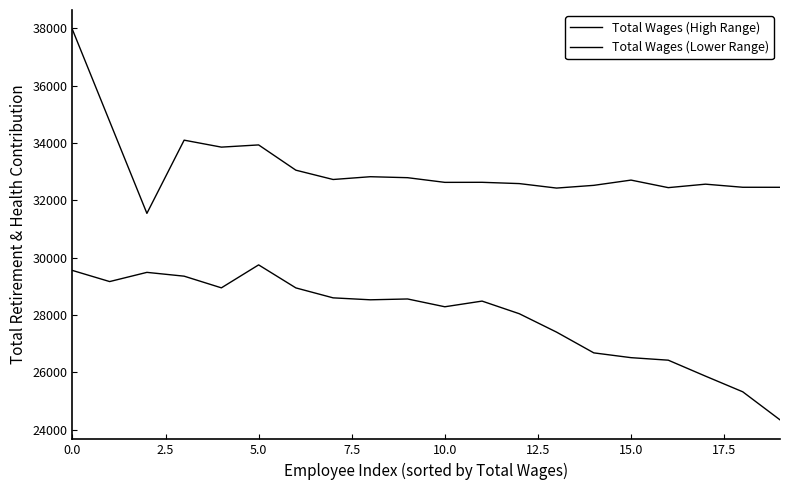

Does the chart have visible grid lines?

No